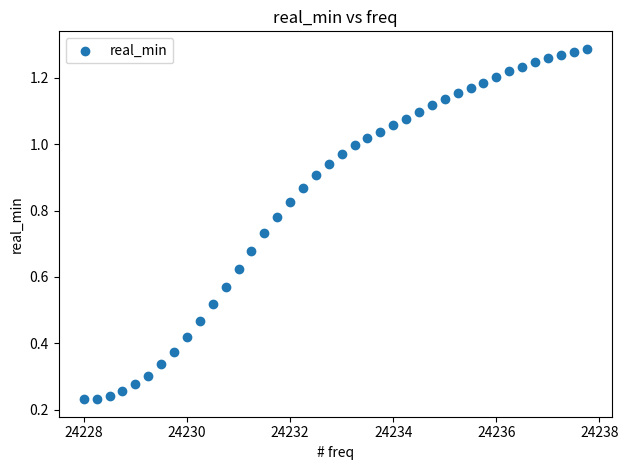

What is the range of X values (max minus min)?

9.8